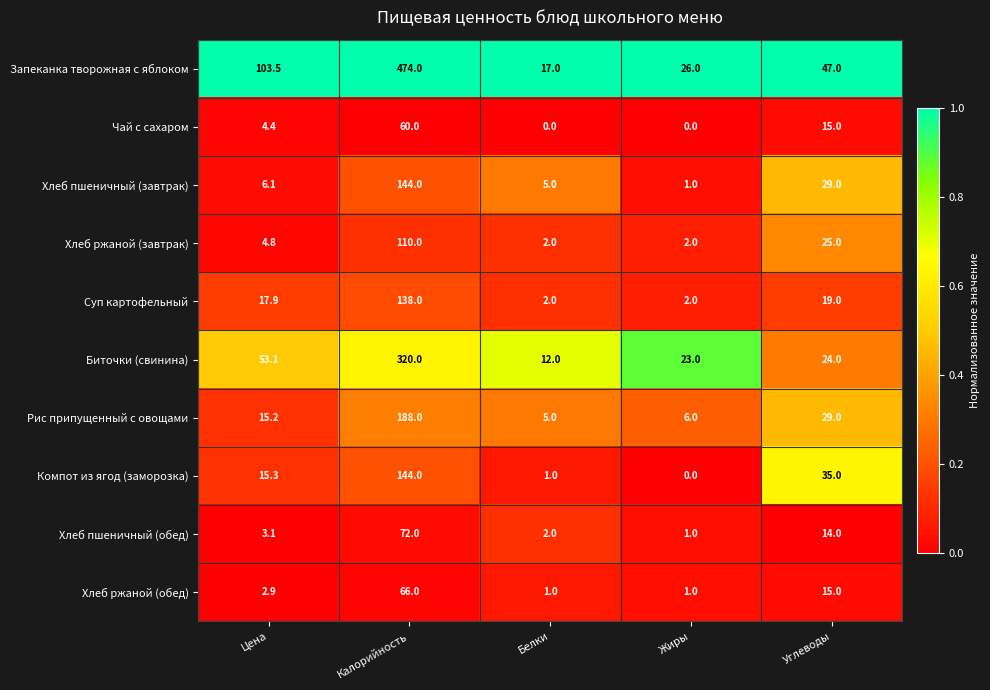

What is the difference between the second highest and minimum values in the Чай с сахаром series?

15.0